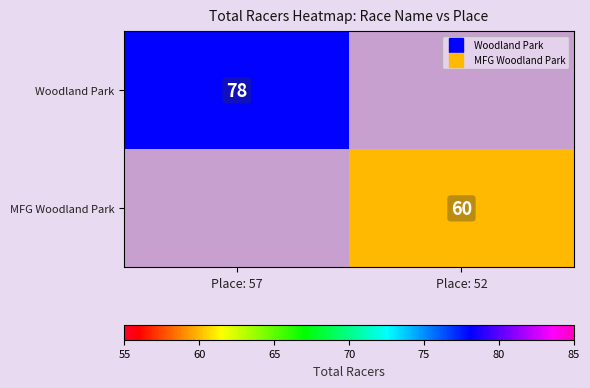

Which series has the largest total across all categories?

Woodland Park